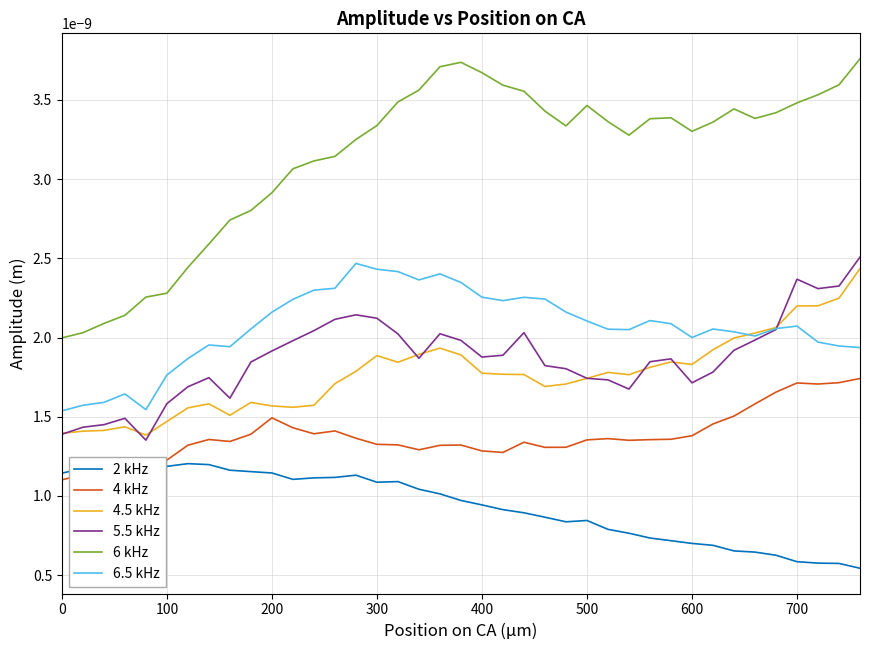

At how many categories does at least one series exceed 0?

39